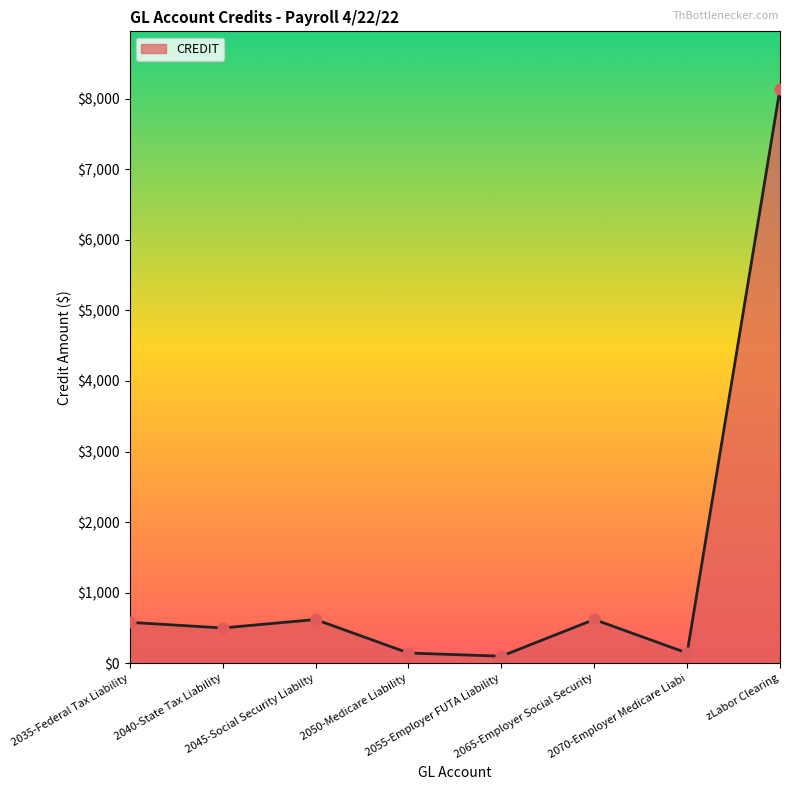

What is the change in value from 2040-State Tax Liability to 2055-Employer FUTA Liability?

-400